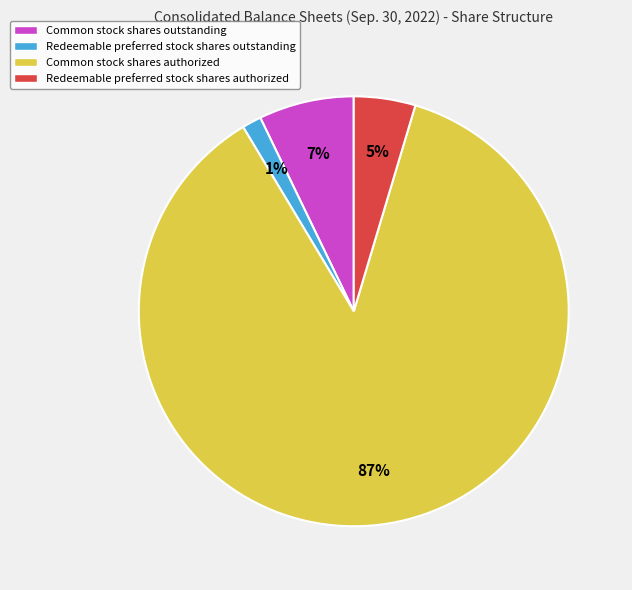

What percentage is the Common stock shares authorized slice, to the nearest percent?

87%